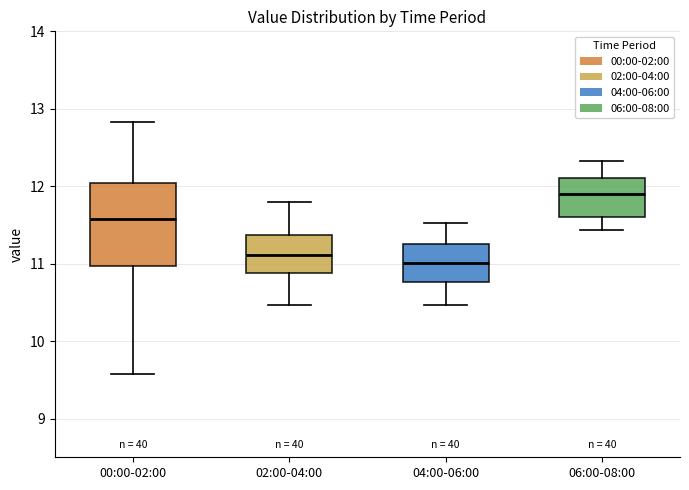

Reading left to right, transcribe this box plot: for each box, give where its median line is, the range the box spans, and where its two whiskers end, as read against the y-axis. The values are not printed on the chart, so give them approximately, as read against the axis.

00:00-02:00: median 11.6, box 11.0 to 12.0, whiskers 9.6 to 12.8
02:00-04:00: median 11.1, box 10.9 to 11.4, whiskers 10.5 to 11.8
04:00-06:00: median 11.0, box 10.8 to 11.2, whiskers 10.5 to 11.5
06:00-08:00: median 11.9, box 11.6 to 12.1, whiskers 11.4 to 12.3